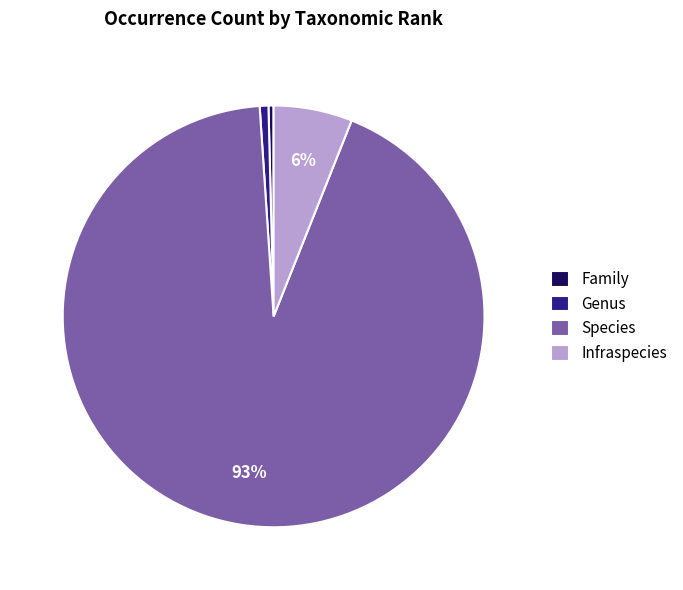

What percentage is the Species slice, to the nearest percent?

93%